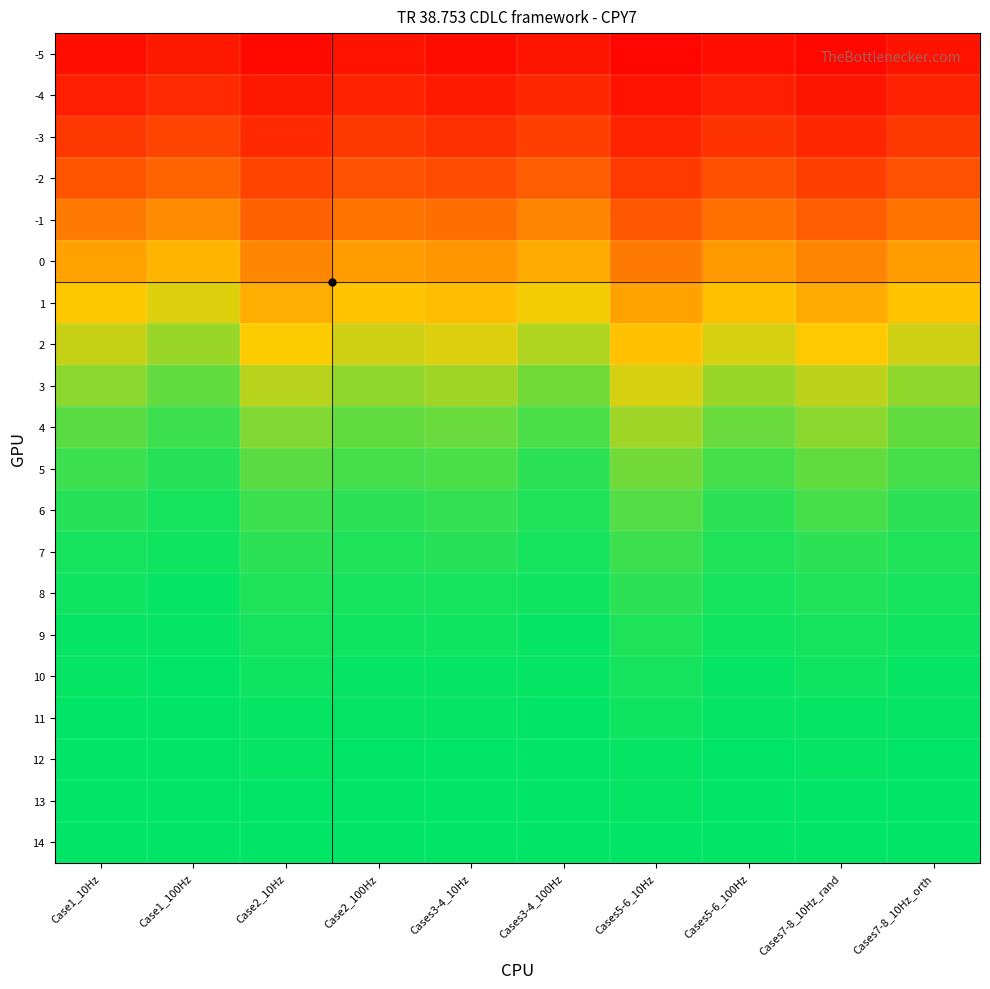

What is the maximum value shown in the chart?

100